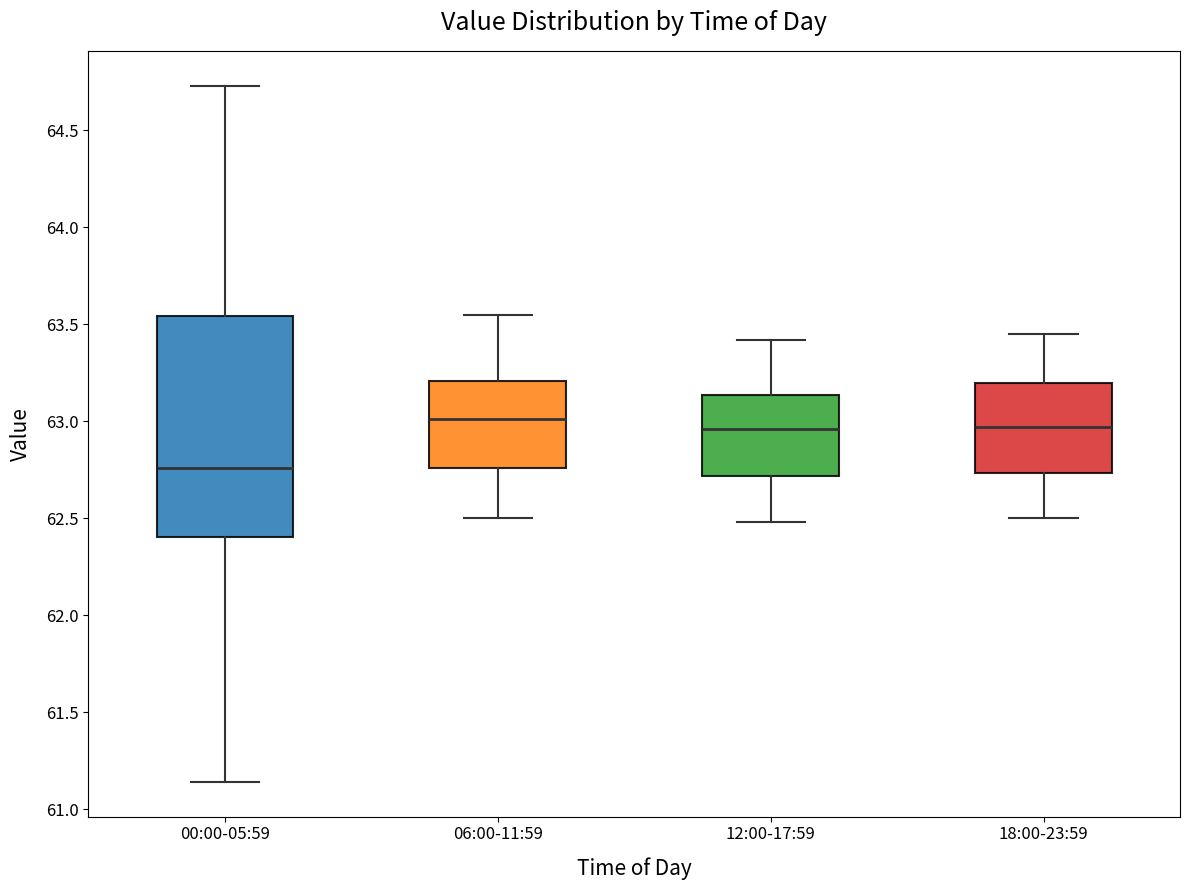

Reading left to right, transcribe this box plot: for each box, give where its median line is, the range the box spans, and where its two whiskers end, as read against the y-axis. The values are not printed on the chart, so give them approximately, as read against the axis.

00:00-05:59: median 62.75, box 62.40 to 63.55, whiskers 61.15 to 64.75
06:00-11:59: median 63.00, box 62.75 to 63.20, whiskers 62.50 to 63.55
12:00-17:59: median 62.95, box 62.70 to 63.15, whiskers 62.50 to 63.40
18:00-23:59: median 62.95, box 62.75 to 63.20, whiskers 62.50 to 63.45